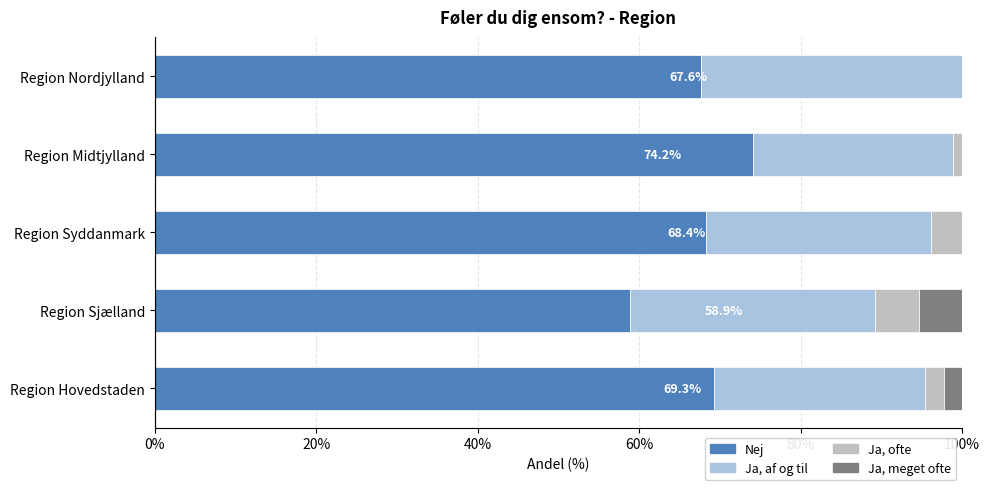

Count the number of categories in the chart.

5